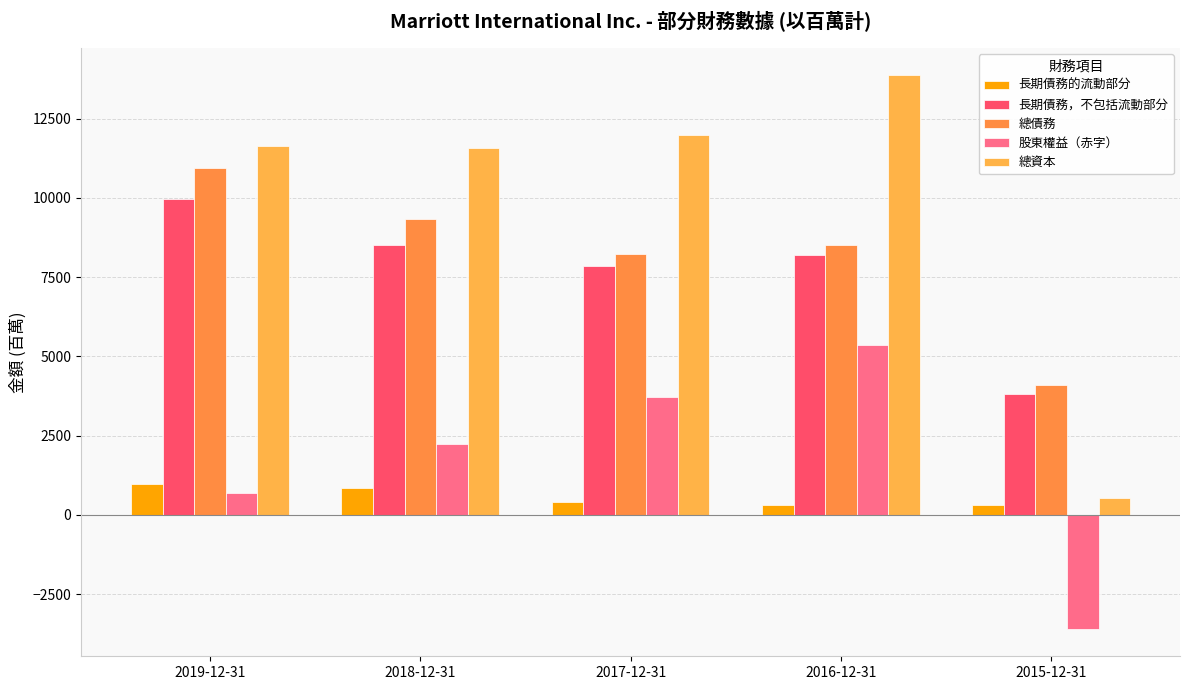

Which series has the widest spread of values?

總資本